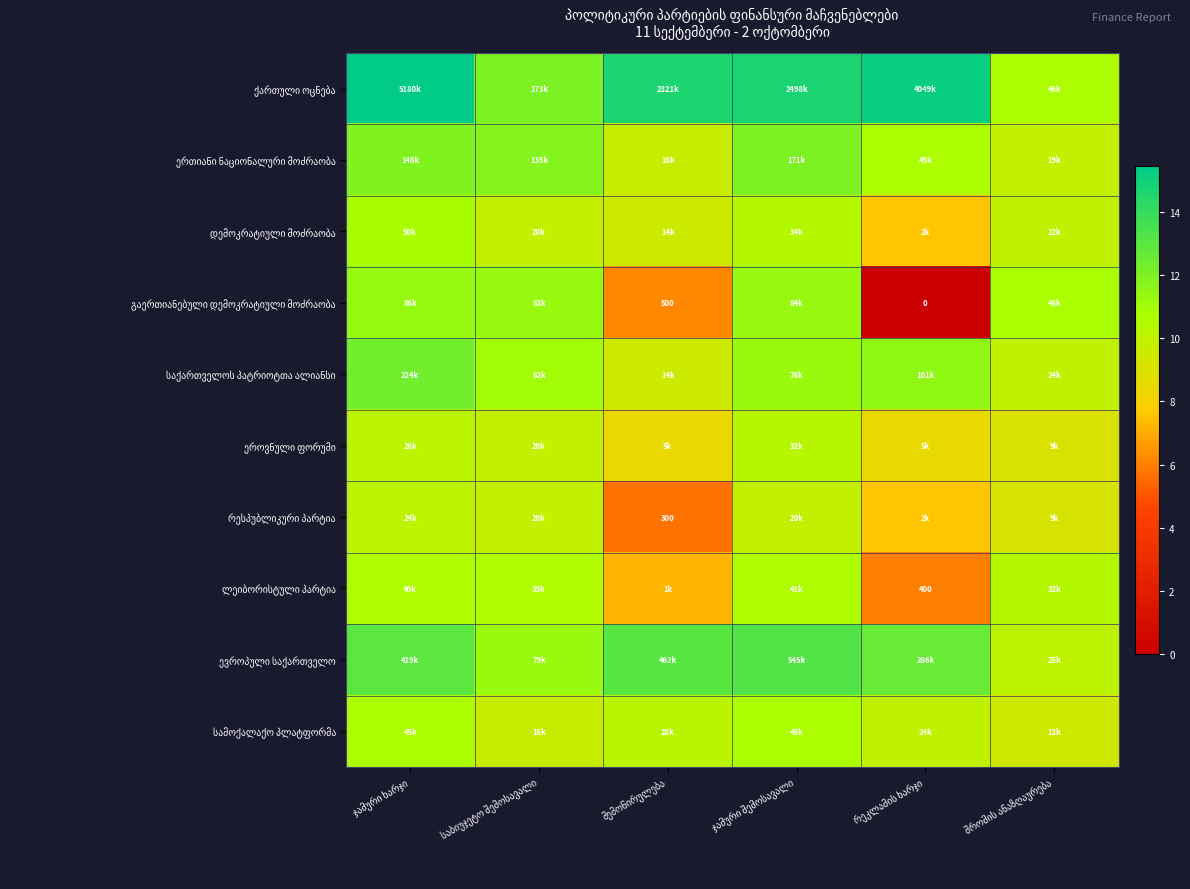

List the series in order of their peak value, highest first.

ქართული ოცნება, ევროპული საქართველო, საქართველოს პატრიოტთა ალიანსი, ერთიანი ნაციონალური მოძრაობა, გაერთიანებული დემოკრატიული მოძრაობა, დემოკრატიული მოძრაობა, სამოქალაქო პლატფორმა, ლეიბორისტული პარტია, ეროვნული ფორუმი, რესპუბლიკური პარტია